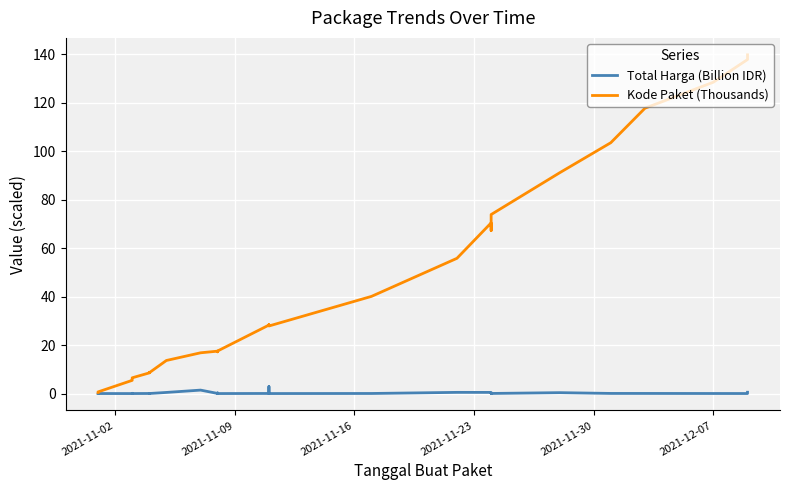

What is the maximum value shown in the chart?

139.8